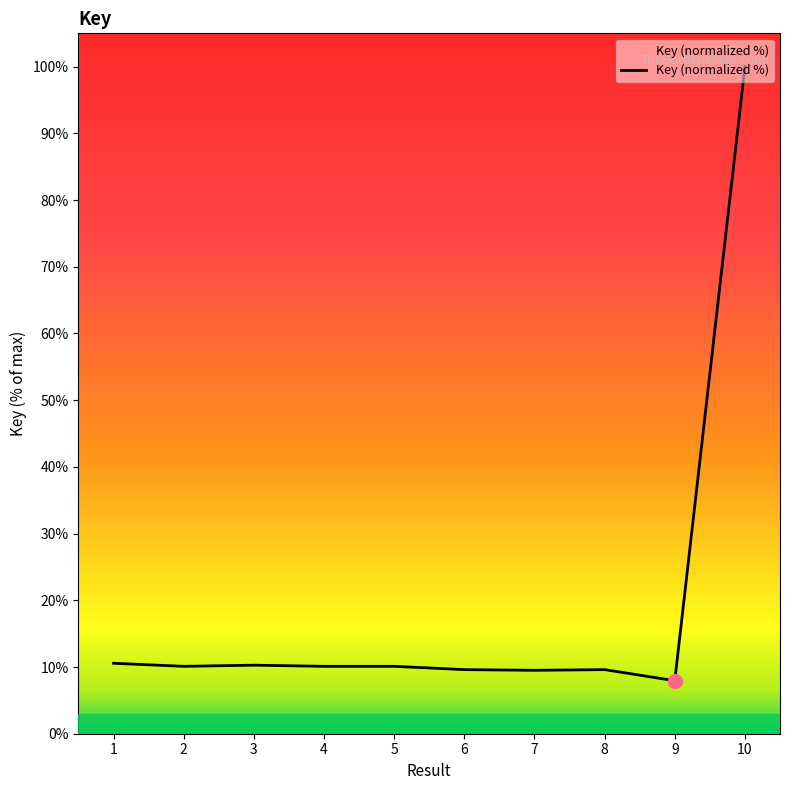

The chart shows a value of 2.5 at 3. True or false?

False